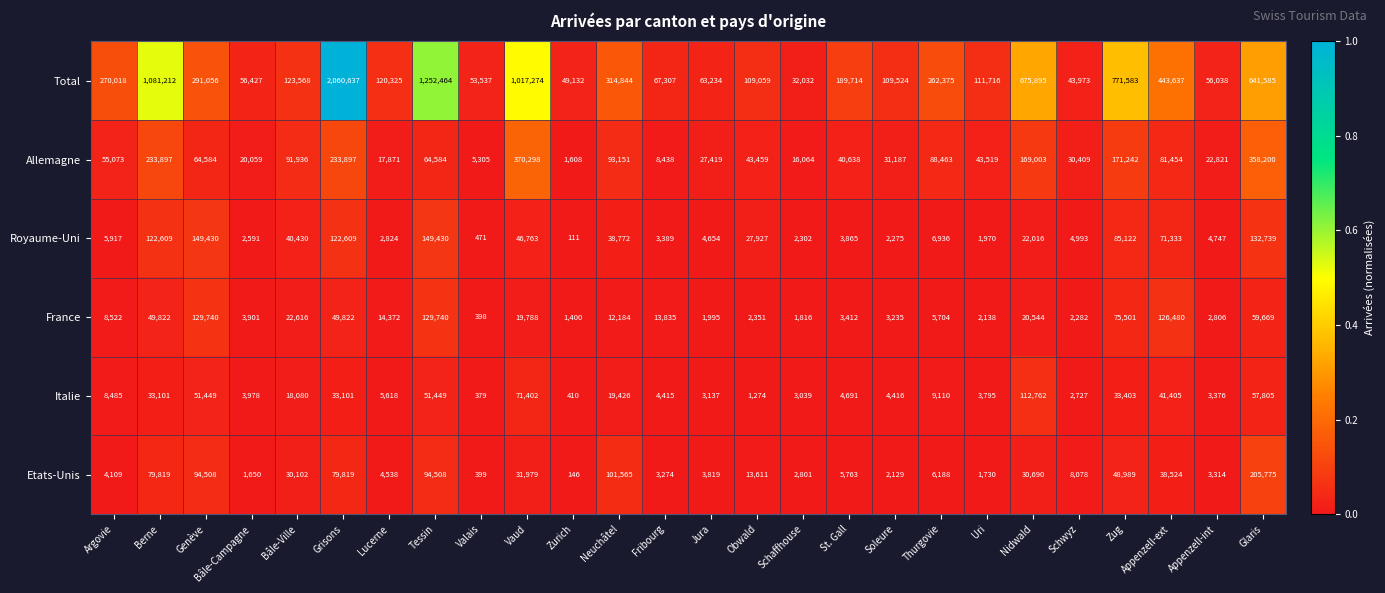

What is the maximum value for Italie?

112762